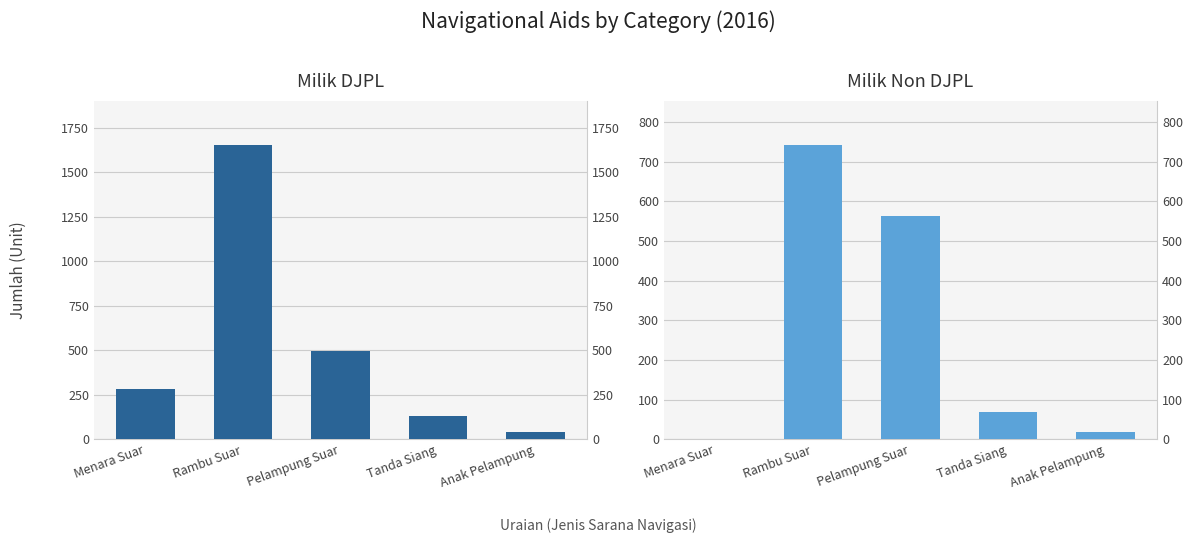

What is the maximum value shown in the chart?

1655